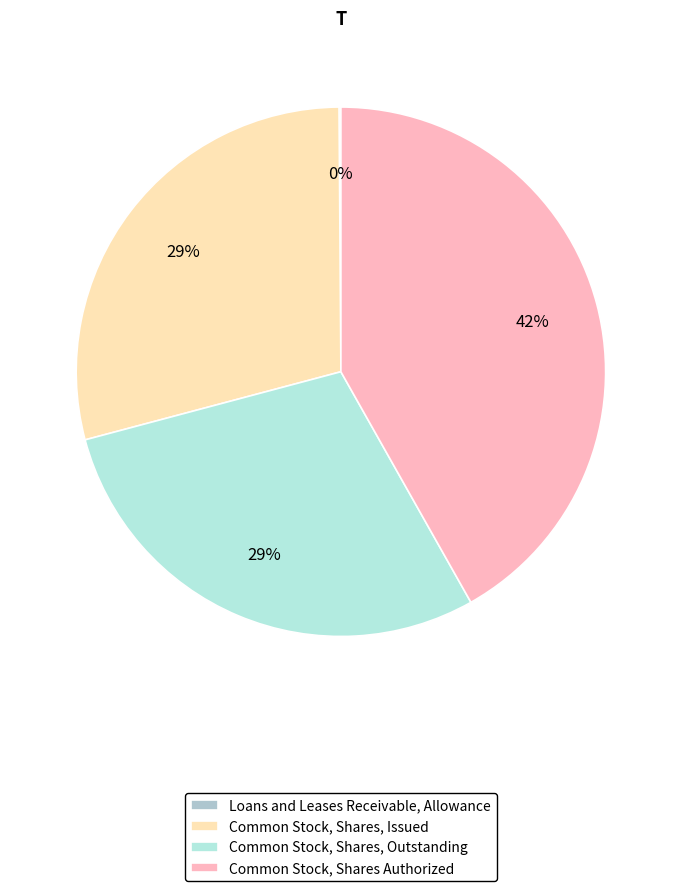

Does any single category account for the majority?

No